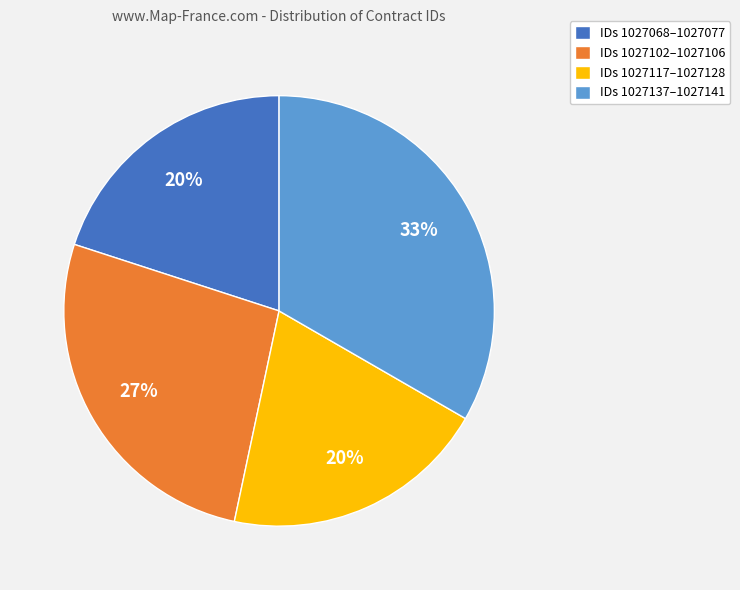

Do IDs 1027117–1027128 and IDs 1027102–1027106 together represent more than half of the pie?

No